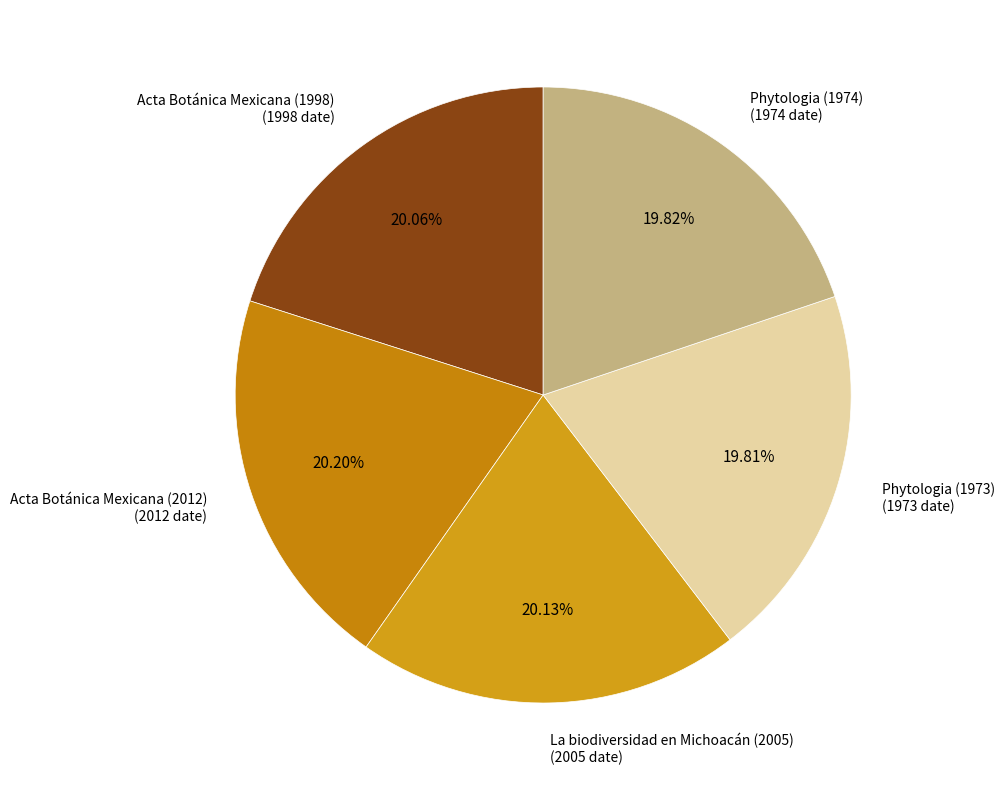

Do Acta Botánica Mexicana (2012) and Phytologia (1973) together represent more than half of the pie?

No